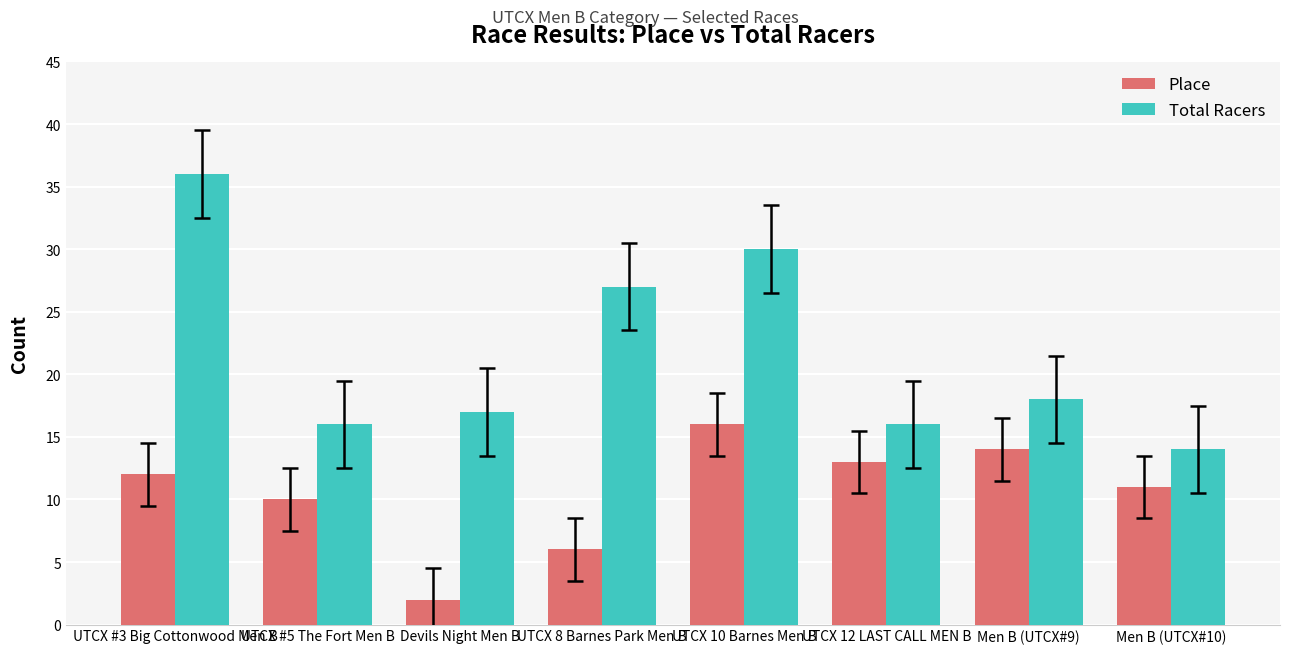

What is the value of the Total Racers bar at the 1st from the left?

36